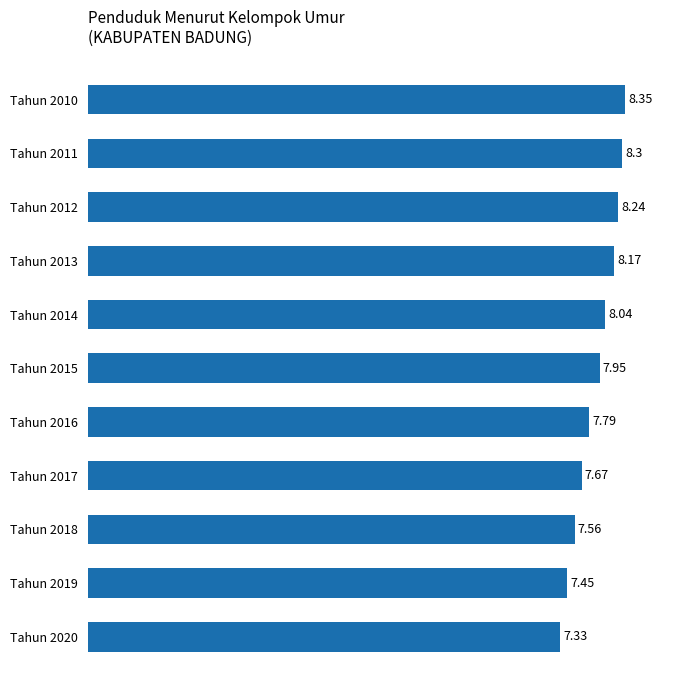

What is the difference between the maximum and second lowest values?

0.9